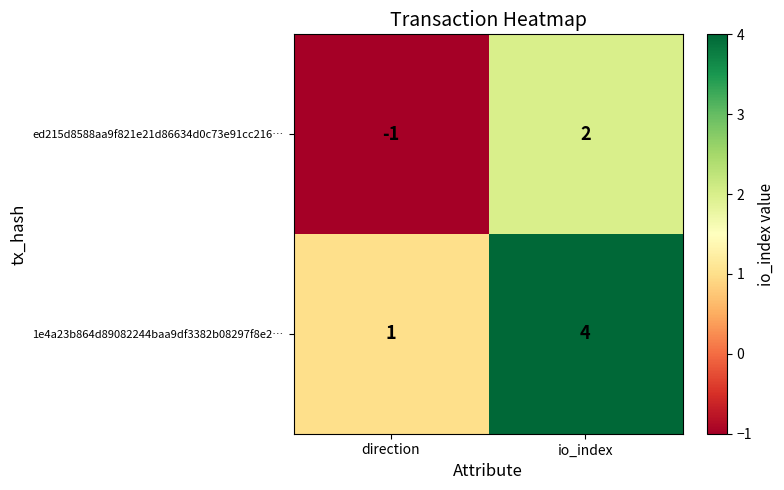

The 1e4a23b864d89082244baa9df3382b08297f8e2… series shows 6 at io_index. True or false?

False